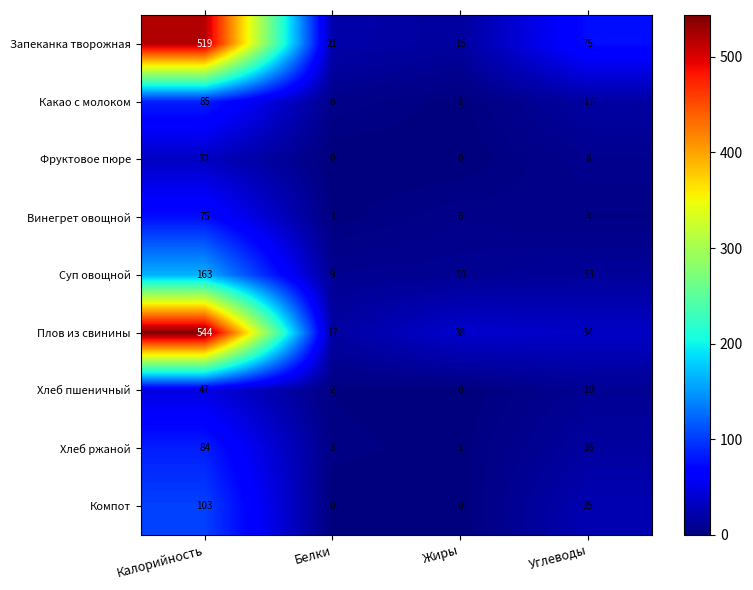

Is it true that Винегрет овощной equals 75 at Калорийность?

True